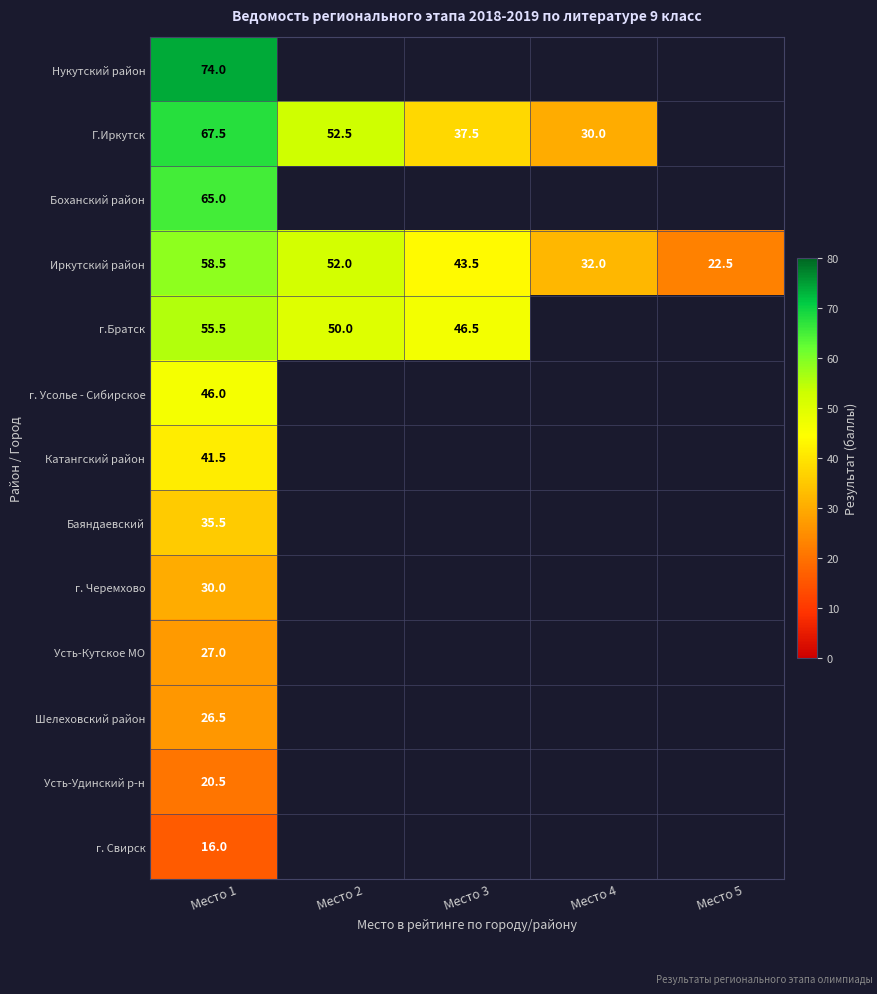

What is the sum of the г.Братск values at Место 1 and Место 3?

102.0